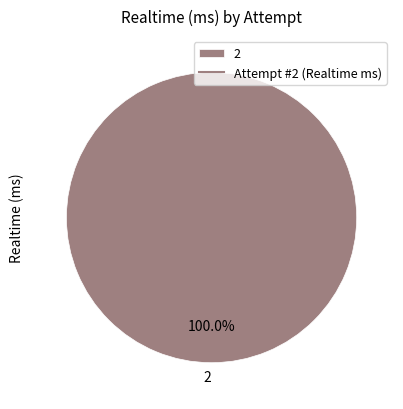

Rank the categories by value from lowest to highest.

2